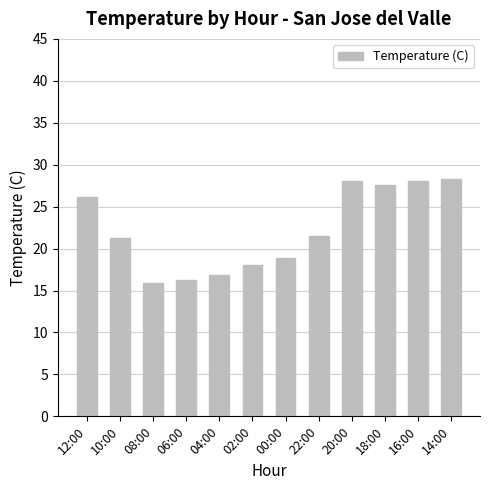

What is the minimum value shown in the chart?

15.9